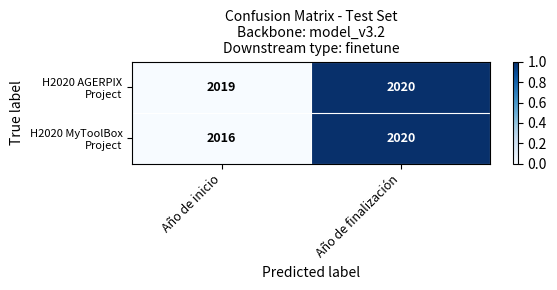

Count the number of data series in this chart.

2